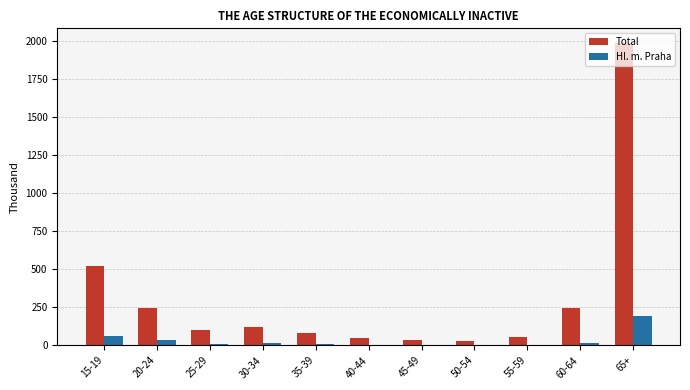

Is the value of Total at 60-64 greater than the value of Hl. m. Praha at 35-39?

Yes